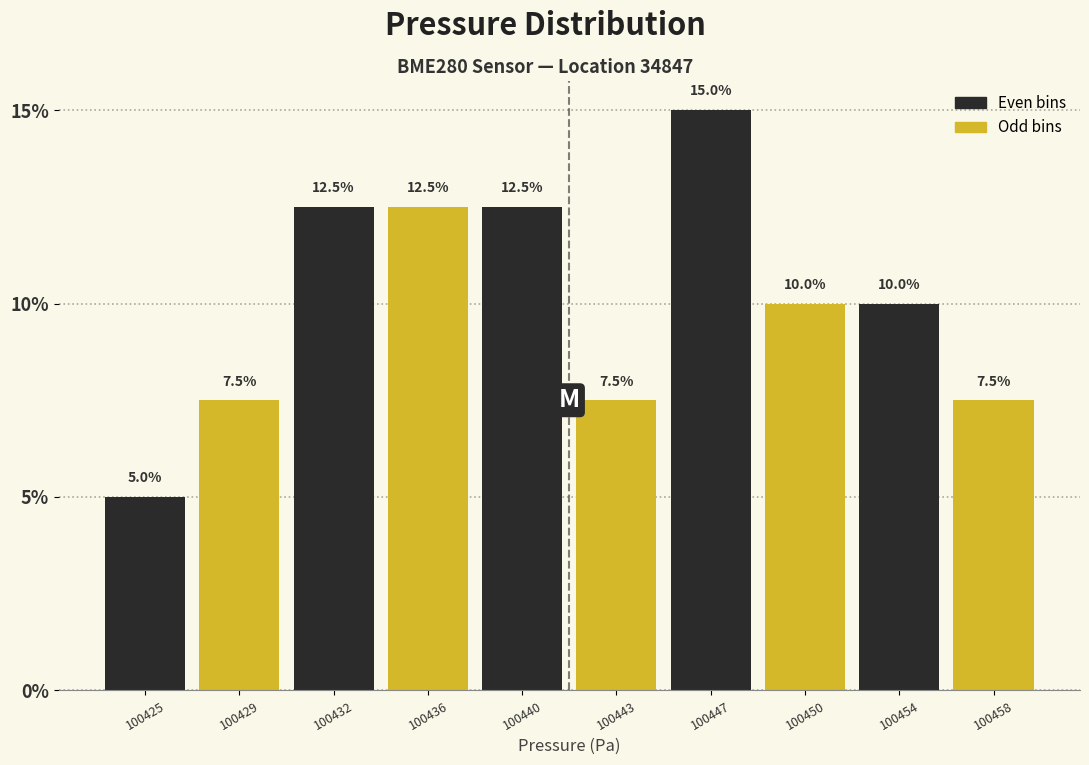

Reading left to right, list all the values displayed in this chart.

5.0	7.5	12.5	12.5	12.5	7.5	15.0	10.0	10.0	7.5